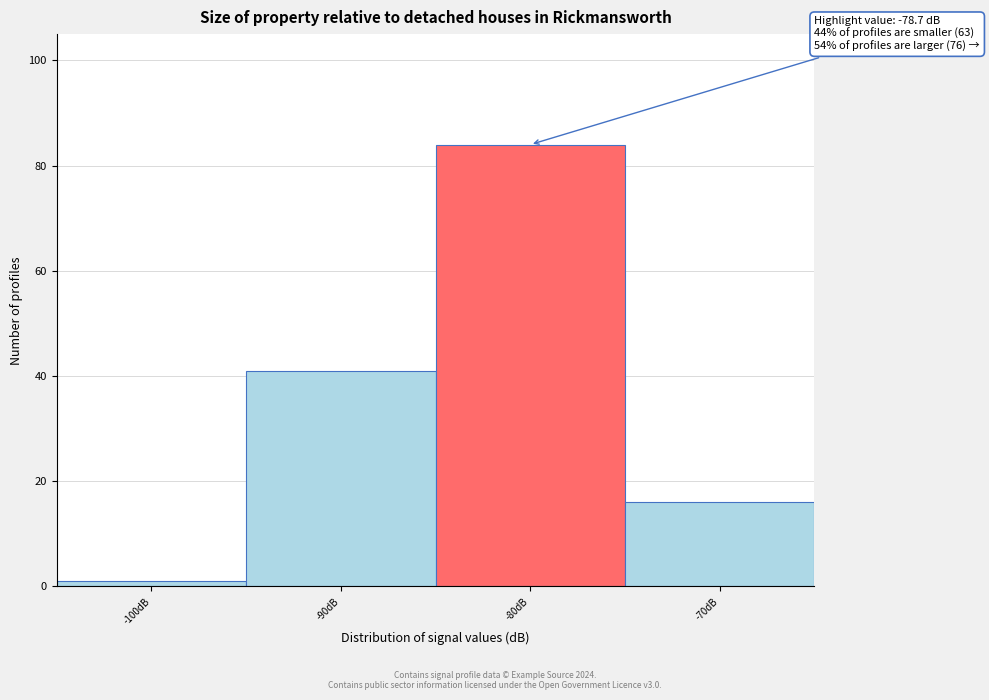

Reading left to right, transcribe all the data shown in this chart.

1	41	84	16